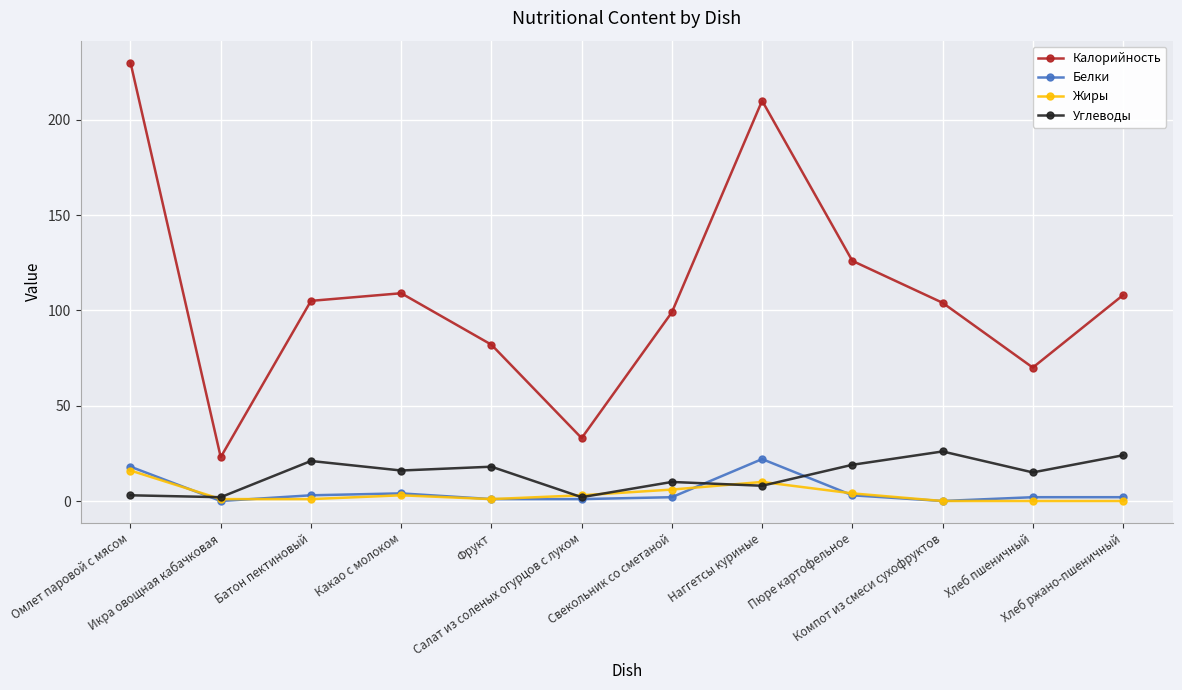

Does the chart display data point markers on the line(s)?

Yes